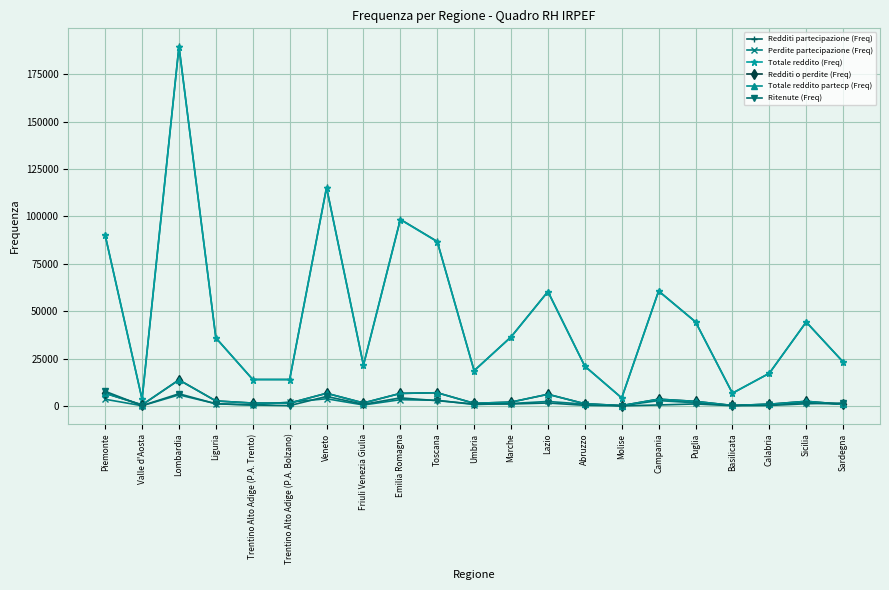

Reading left to right, extract all data points from this chart.

Redditi partecipazione (Freq): 90125	3602	189752	35962	14009	14004	115296	21572	98474	86817	18666	36467	60407	21028	4277	60682	44431	6782	17288	44336	23275
Perdite partecipazione (Freq): 3578	169	5869	1249	519	2095	3841	562	3341	3049	792	1330	2429	989	191	2865	1712	296	900	1771	901
Totale reddito (Freq): 90006	3595	189571	35927	13977	13967	115154	21547	98356	86696	18618	36411	60324	21004	4273	60616	44375	6769	17257	44293	23254
Redditi o perdite (Freq): 6734	629	13798	2692	1568	1547	6730	1636	6667	7018	1438	2077	6200	1212	232	3624	2462	308	960	2504	904
Totale reddito partecp (Freq): 6734	629	13798	2692	1568	1547	6730	1636	6667	7018	1438	2077	6200	1212	232	3624	2462	308	960	2504	904
Ritenute (Freq): 7780	217	6485	1171	562	230	5069	907	4318	2835	1080	1074	1606	372	94	566	1104	174	294	1202	1588